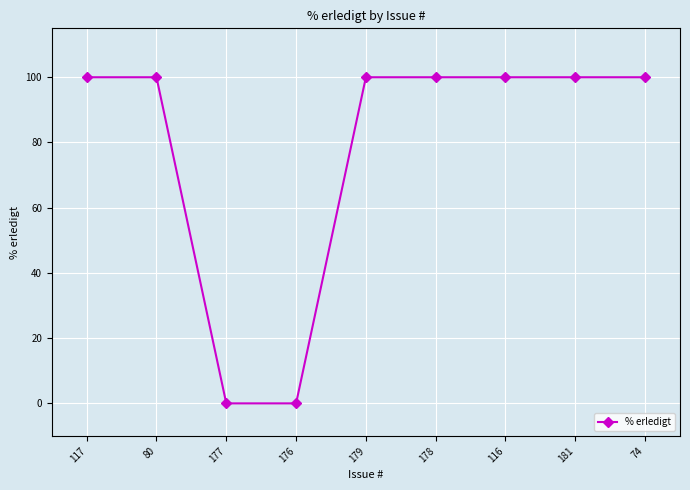

What is the greatest value displayed?

100